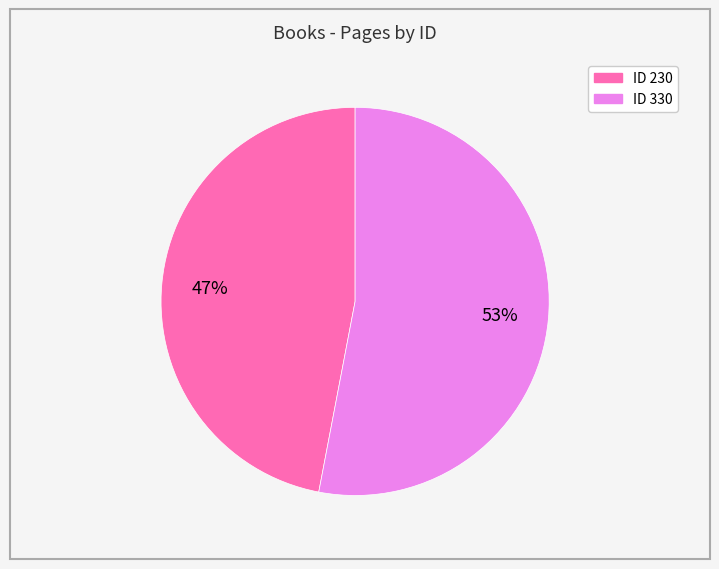

Count the number of slices in the pie.

2